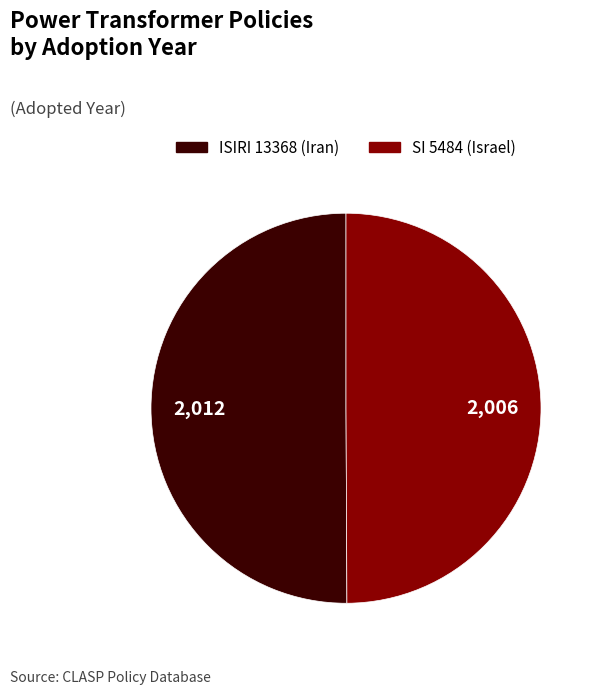

Count the number of slices in the pie.

2